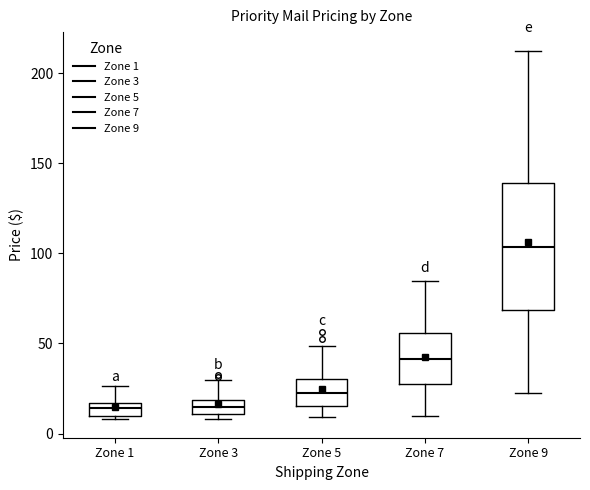

Which box's median line is the highest?

Zone 9